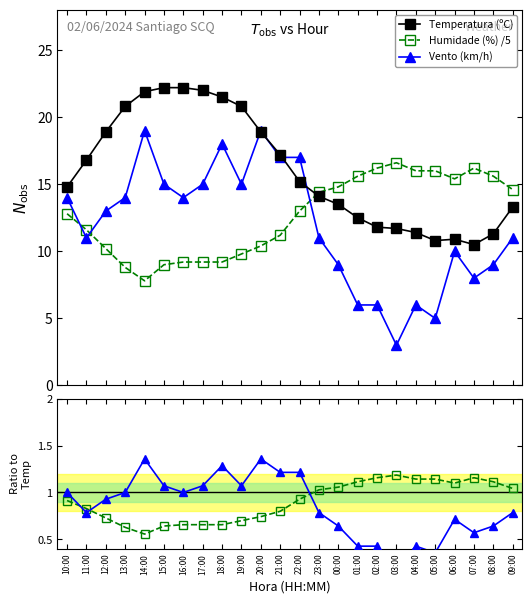

What is the sum of all Vento (km/h) values?

285.0